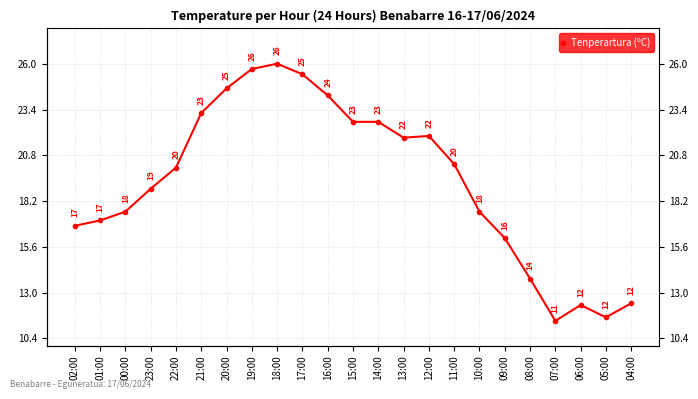

What is the sum of the values at 11:00 and 22:00?

40.4